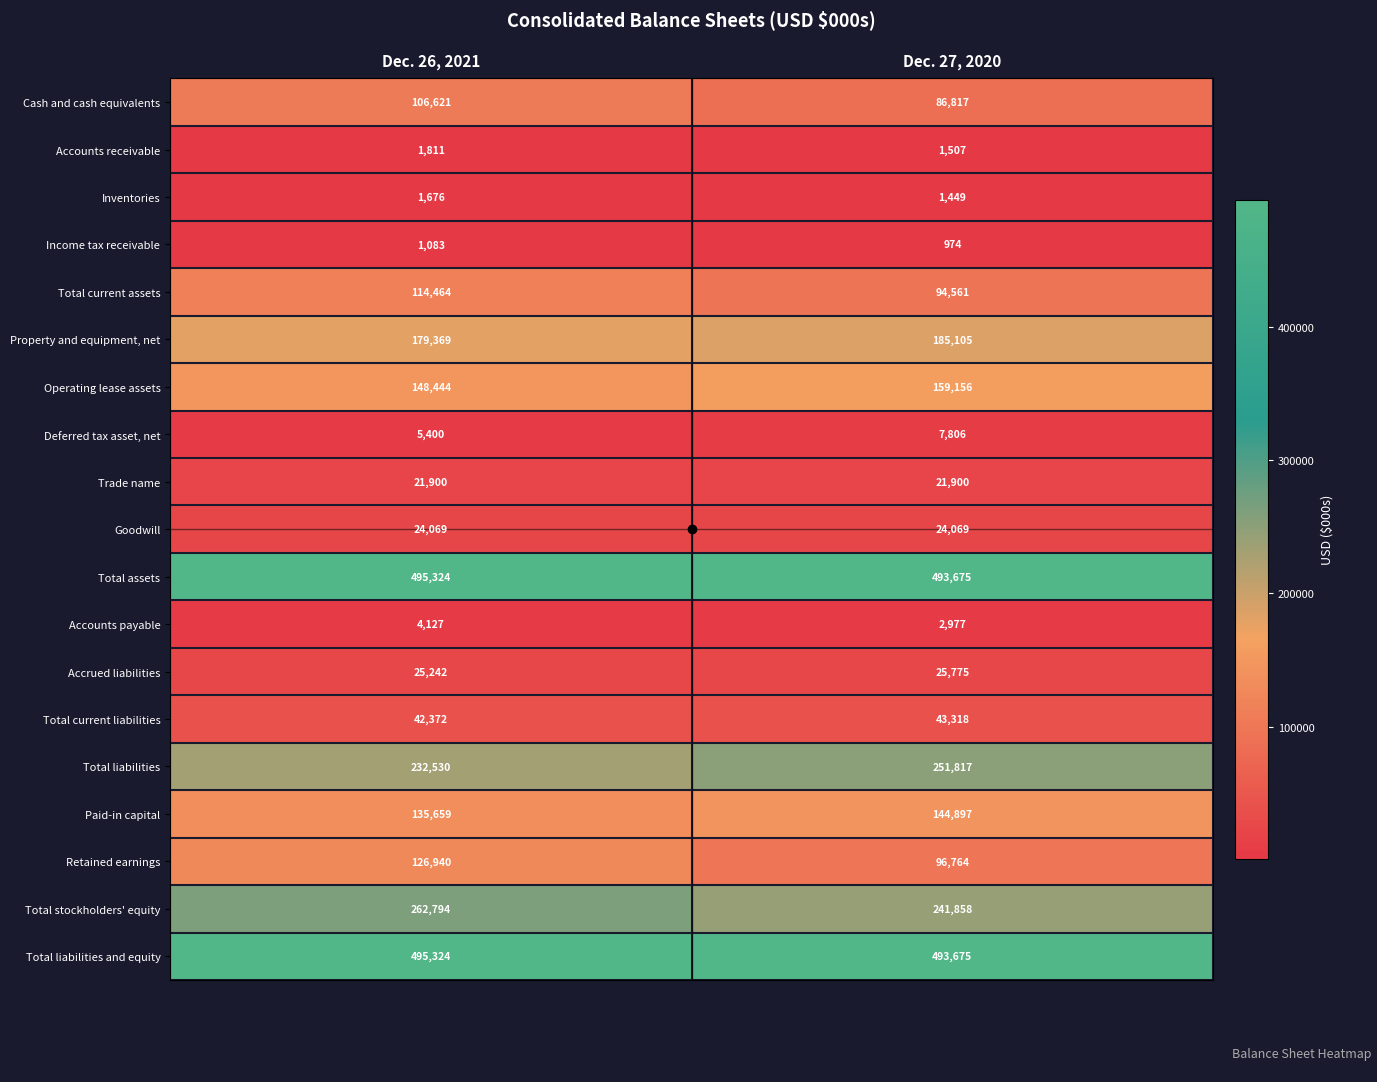

List the labels in order of Accounts payable value, smallest first.

Dec. 27, 2020, Dec. 26, 2021